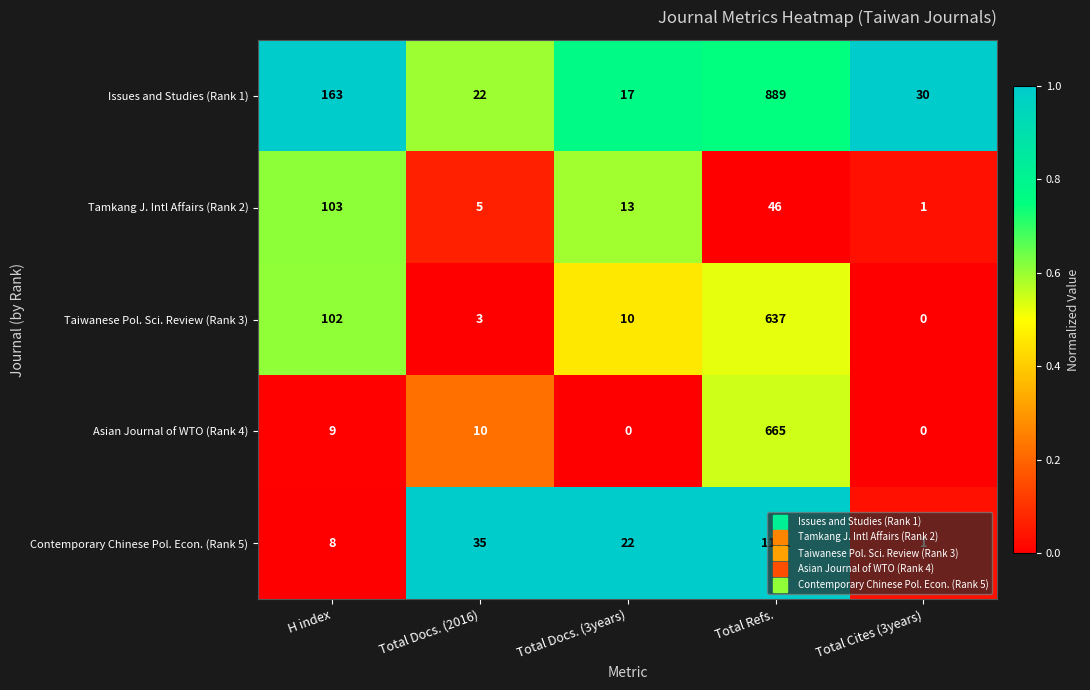

What is the difference between the Issues and Studies (Rank 1) values at Total Docs. (3years) and H index?

146